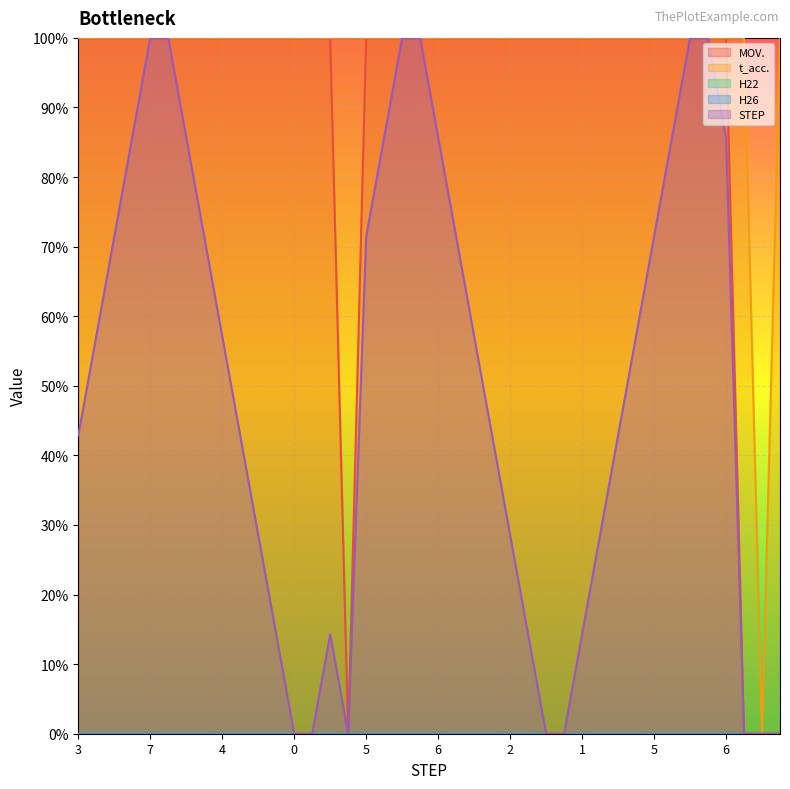

True or false: STEP and MOV. cross at least once.

False